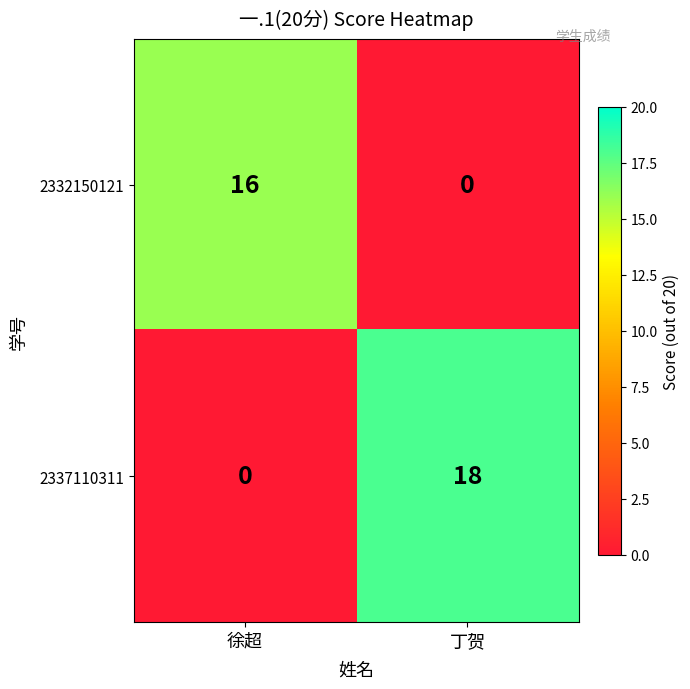

What is the greatest value displayed?

18